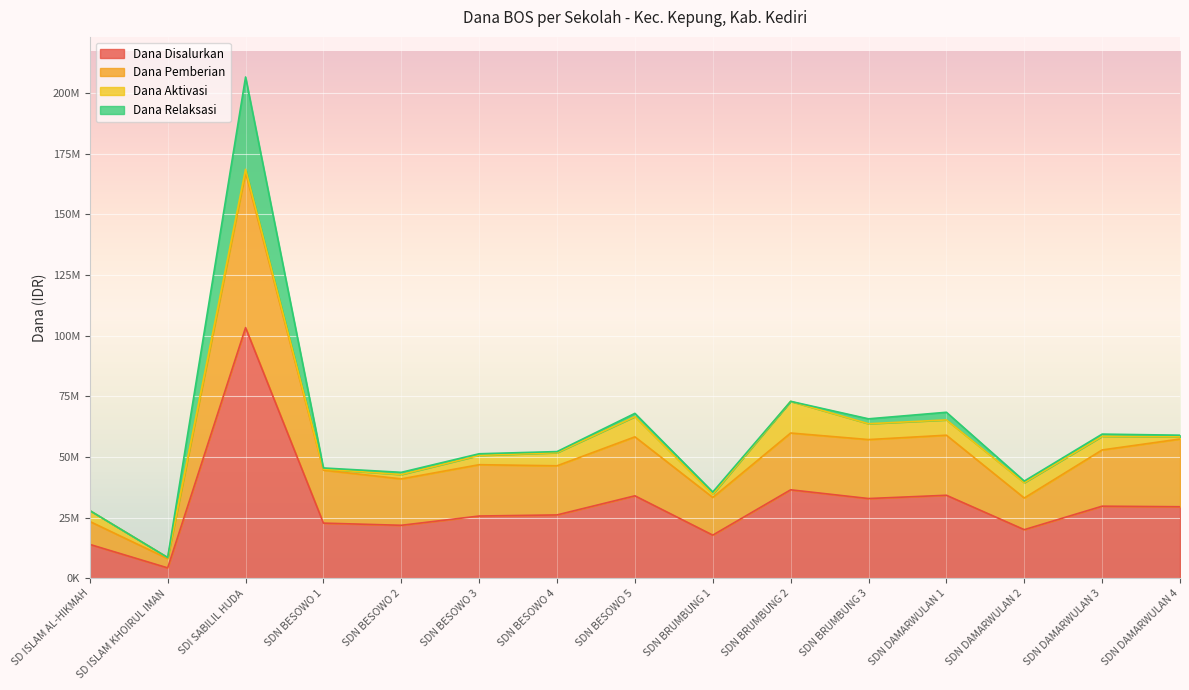

Is it true that Dana Pemberian equals 8100000 at SD ISLAM KHOIRUL IMAN?

True